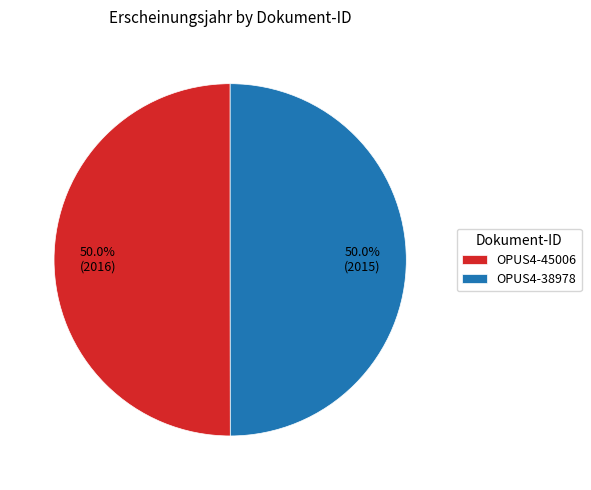

Do OPUS4-38978 and OPUS4-45006 together represent more than half of the pie?

Yes